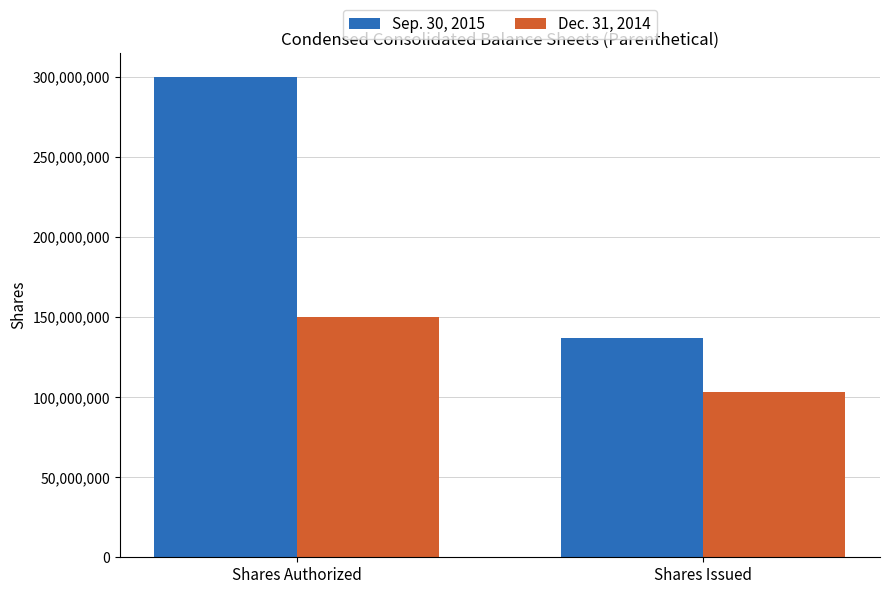

At which category is the sum across all series the highest?

Shares Authorized